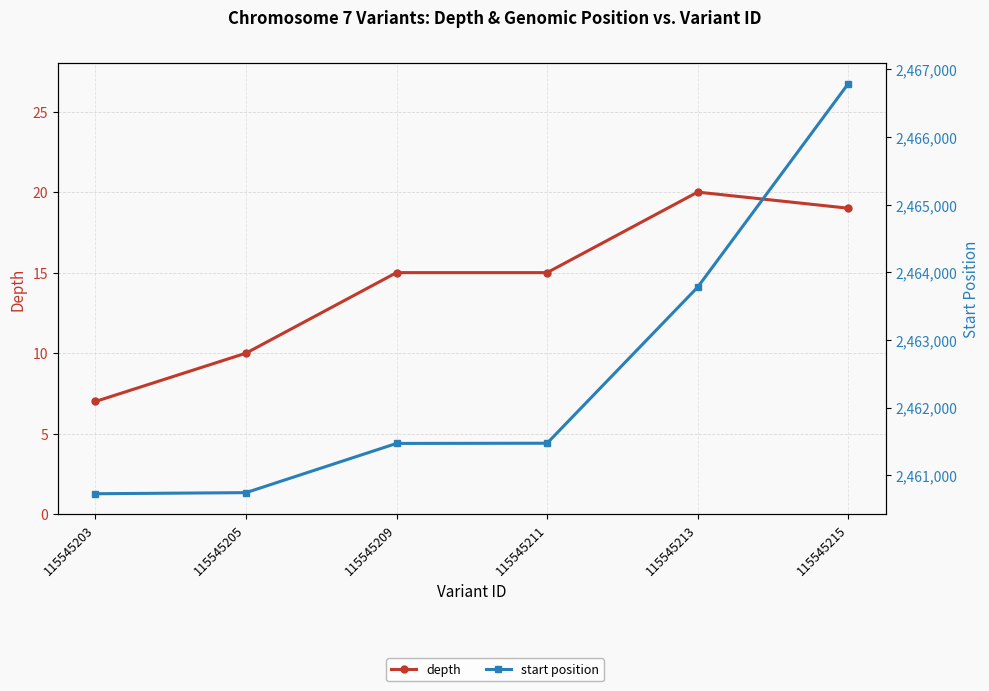

Which series has the widest spread of values?

start position